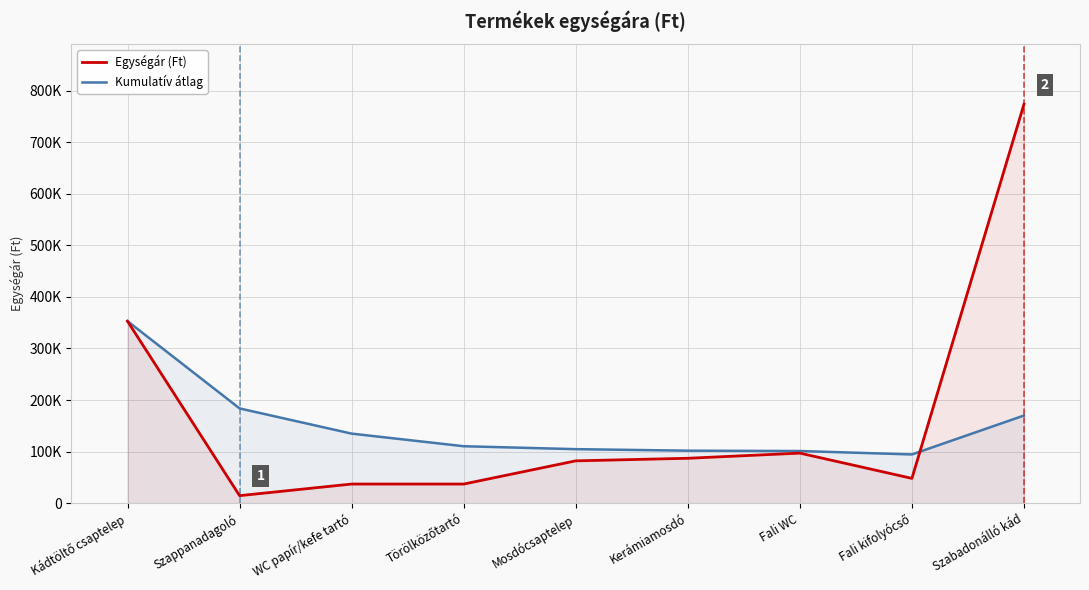

True or false: Kumulatív átlag has a value of 183750 at Szappanadagoló.

True